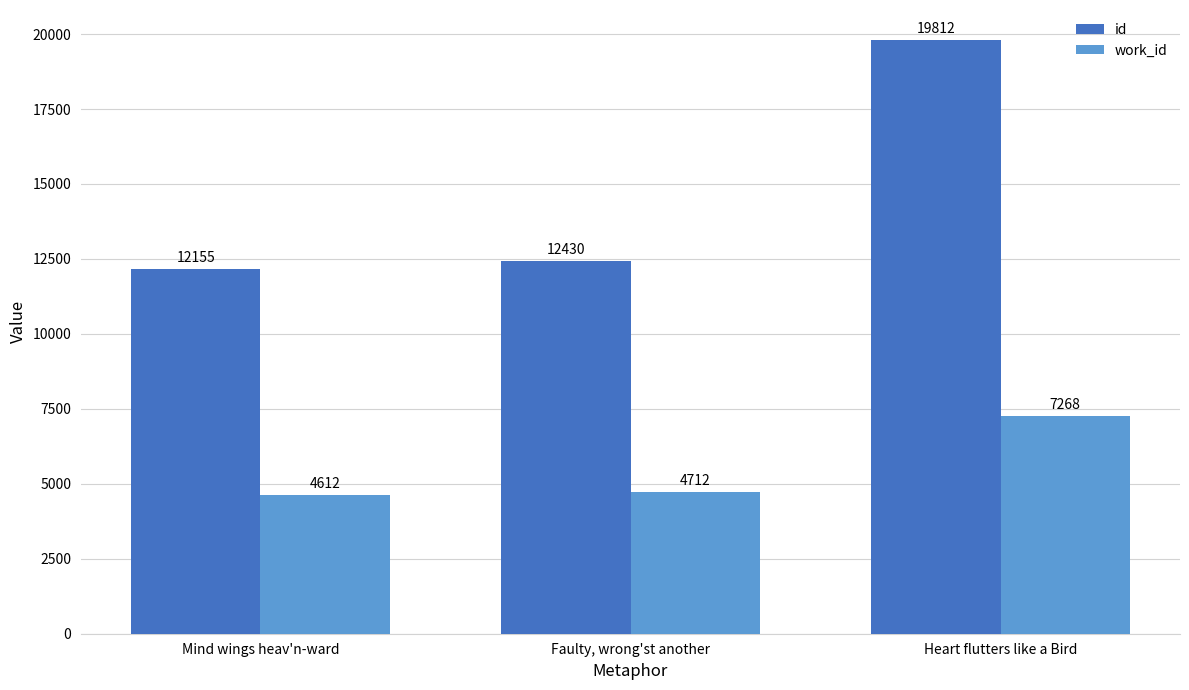

The work_id series shows 7268 at Heart flutters like a Bird. True or false?

True